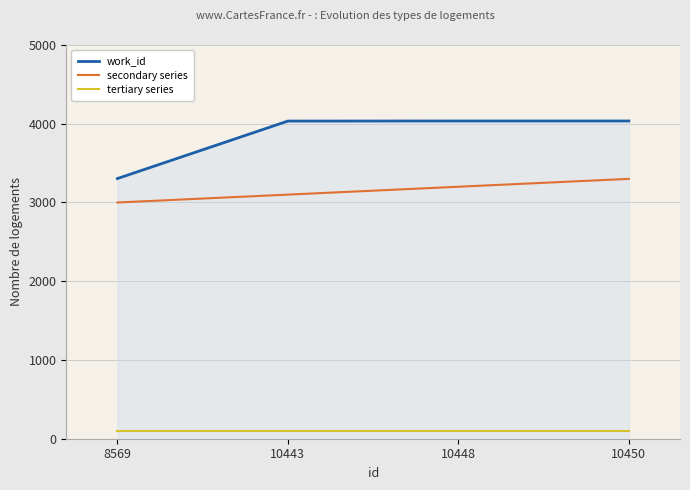

What are all the series names shown in the legend?

work_id, secondary series, tertiary series